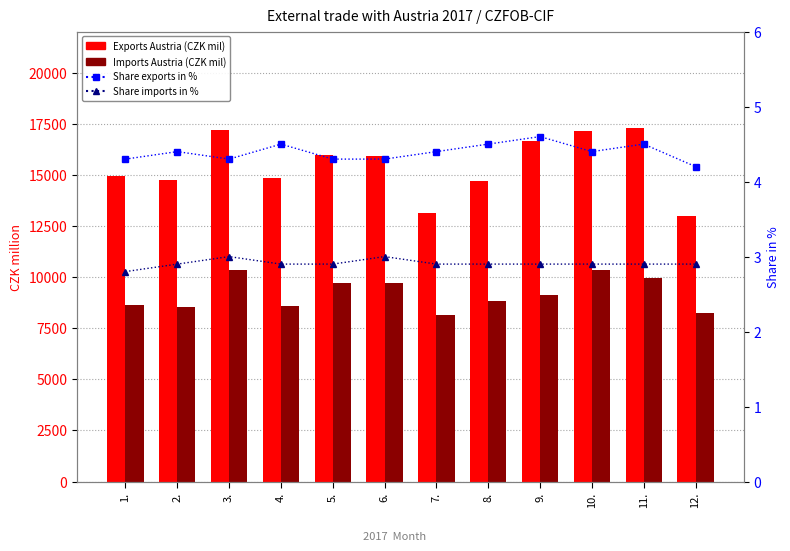

What are all the series names shown in the legend?

Exports Austria (CZK mil), Imports Austria (CZK mil), Share exports in %, Share imports in %